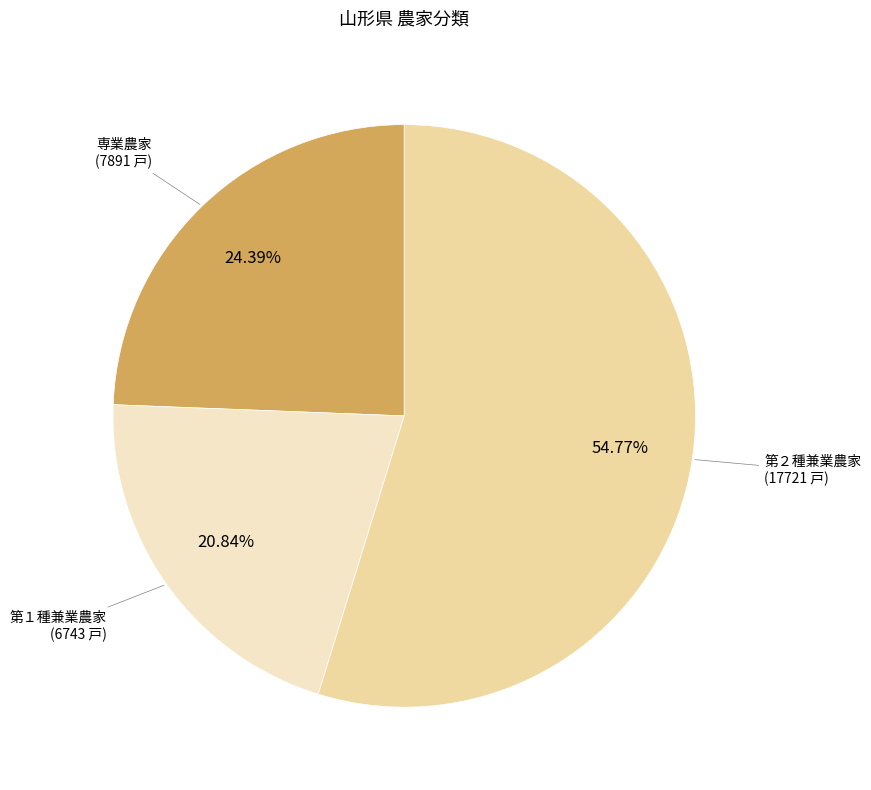

What is the smallest slice in the pie chart?

第１種兼業農家